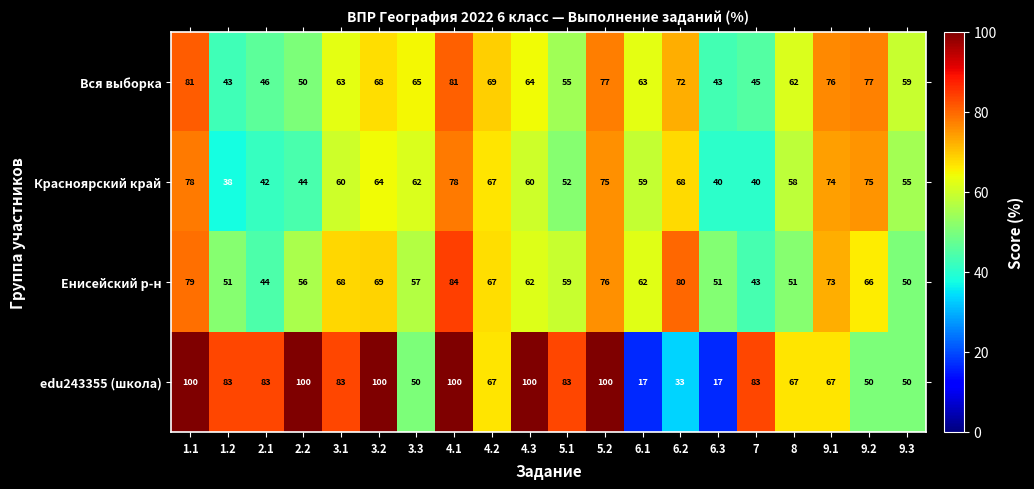

What is the total value across all series at 3.2?

301